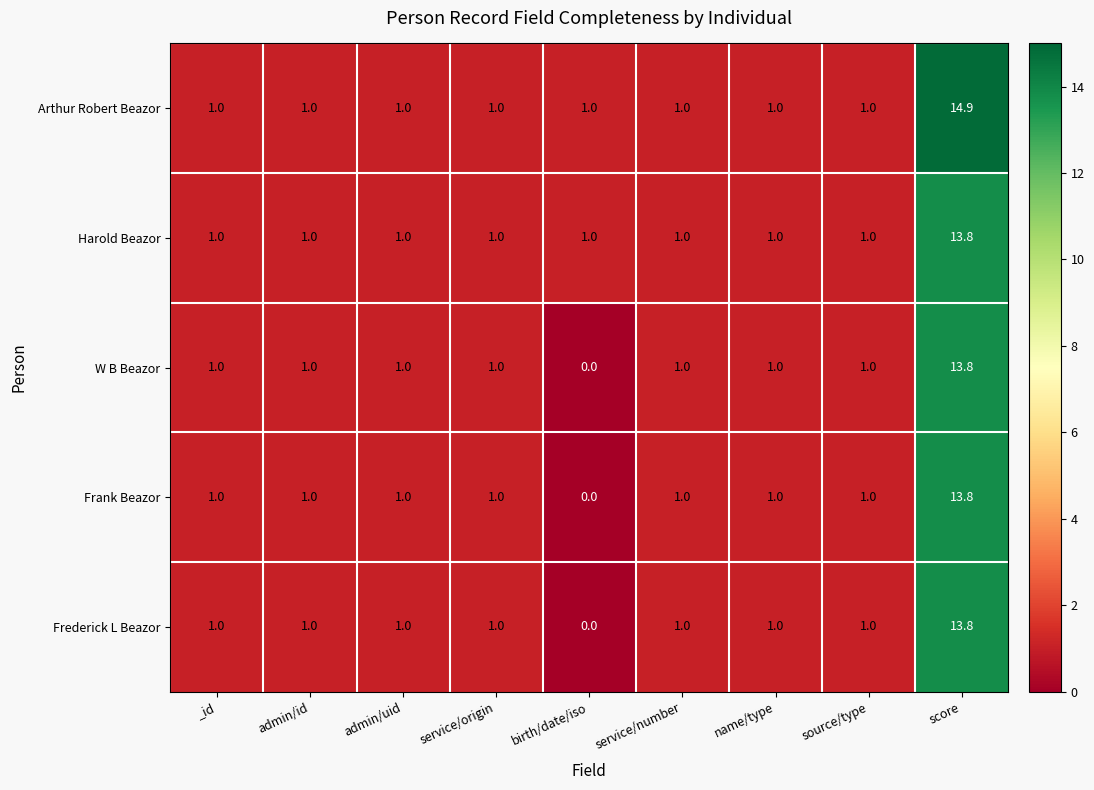

Which series has the largest range (max minus min)?

Arthur Robert Beazor